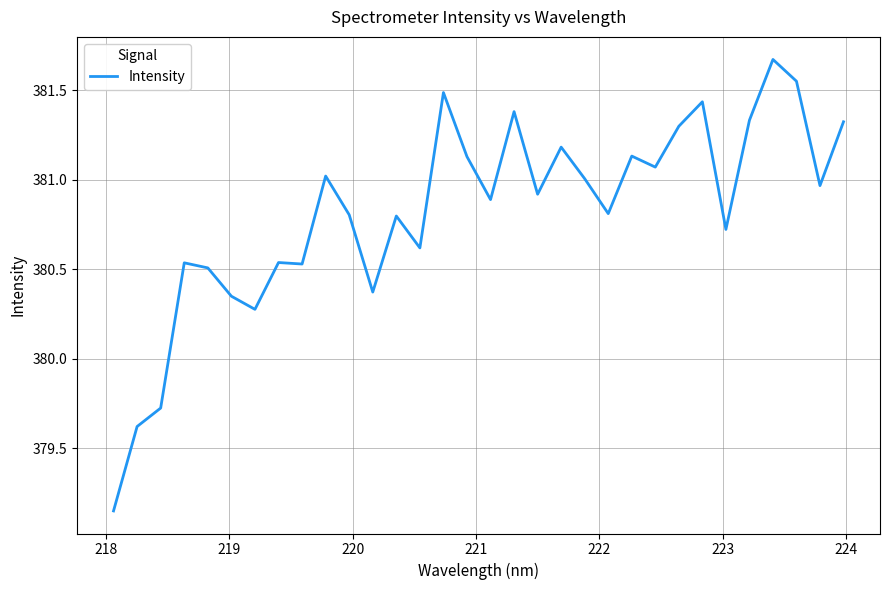

What is the difference between the maximum and minimum values?

2.5